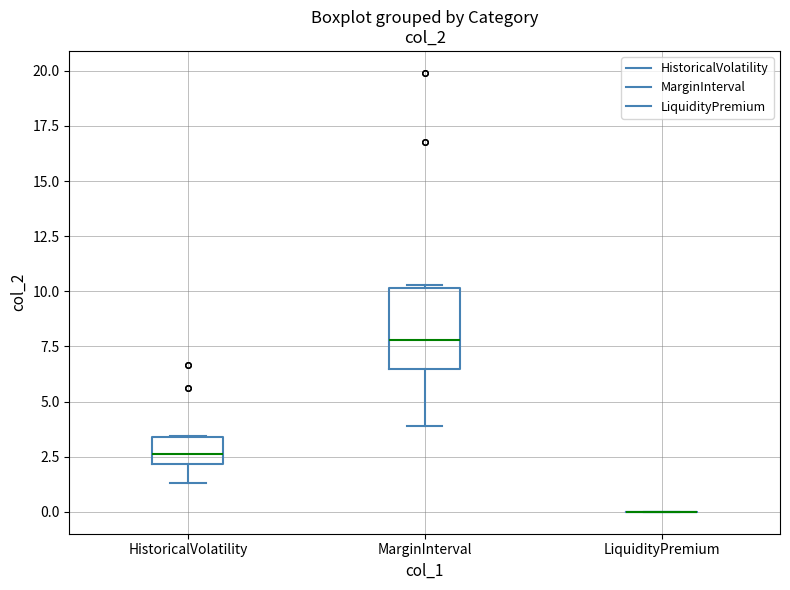

Reading left to right, transcribe this box plot: for each box, give where its median line is, the range the box spans, and where its two whiskers end, as read against the y-axis. The values are not printed on the chart, so give them approximately, as read against the axis.

HistoricalVolatility: median 2.5, box 2.0 to 3.5, whiskers 1.5 to 3.5
MarginInterval: median 8.0, box 6.5 to 10.0, whiskers 4.0 to 10.5
LiquidityPremium: box collapsed to a line at 0.0, whiskers 0.0 to 0.0